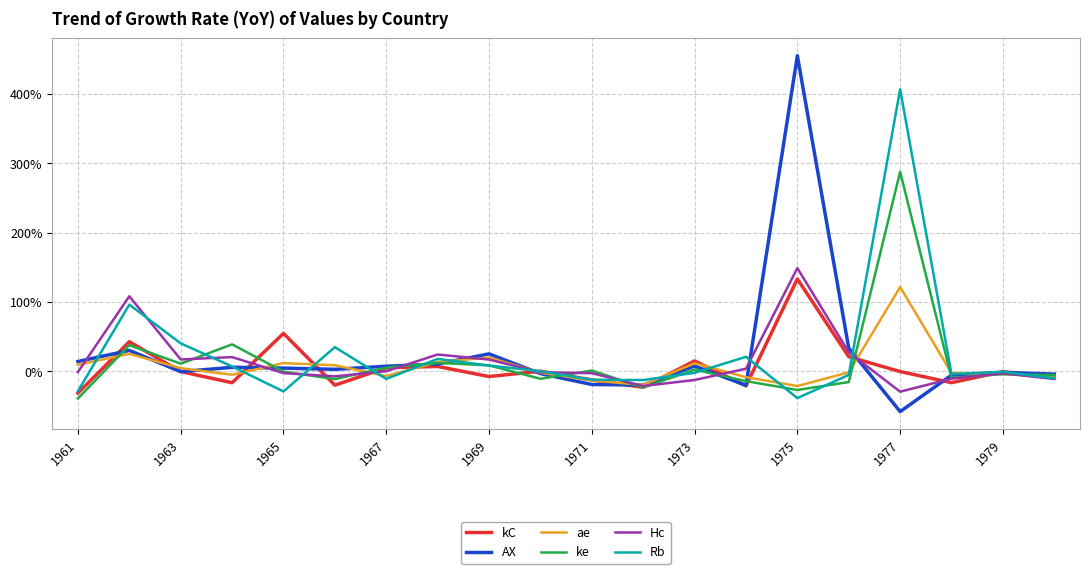

What is the minimum value for AX?

-58.2